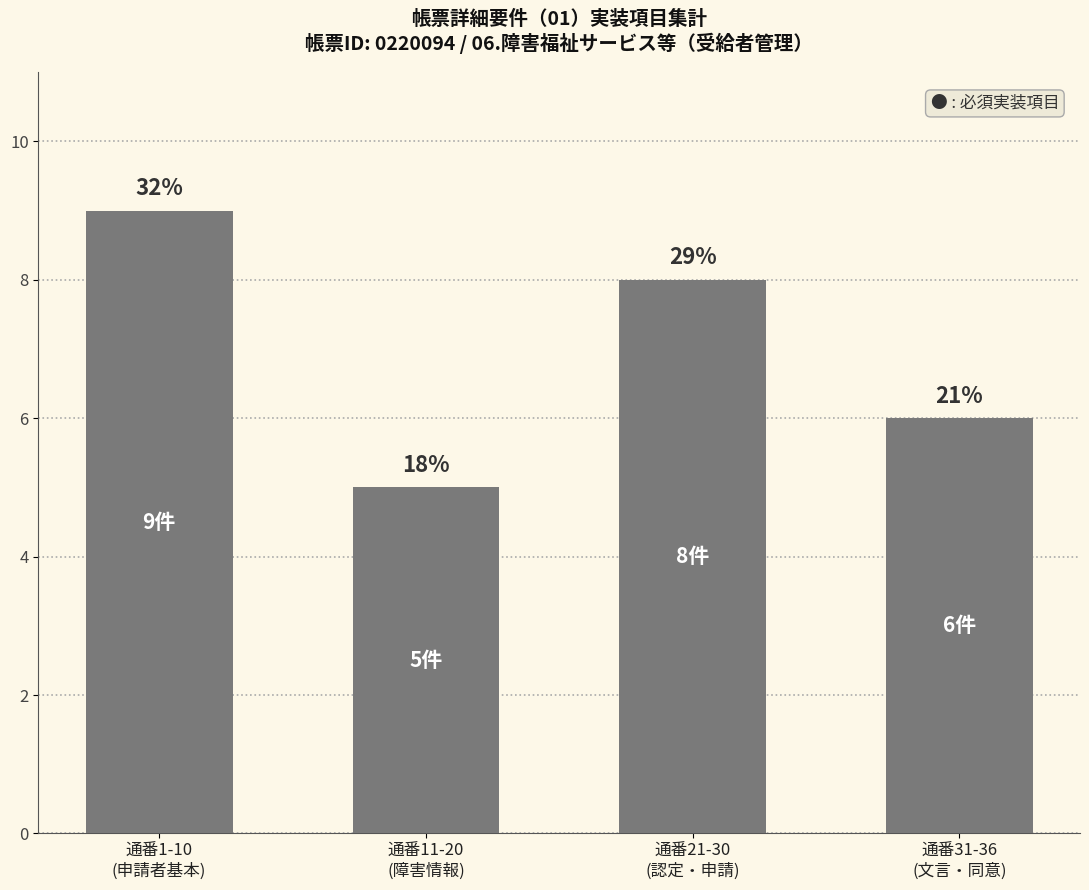

What is the ratio of the value at 通番21-30
(認定・申請) to the value at 通番1-10
(申請者基本)?

0.9